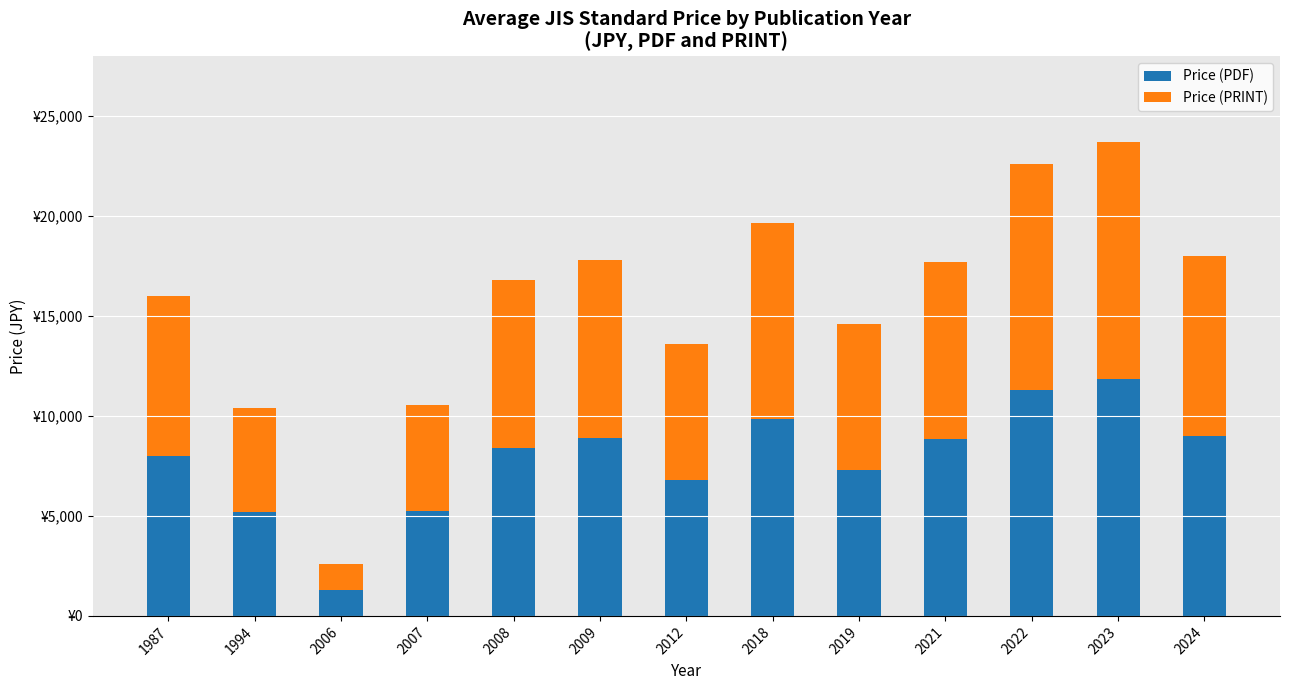

Which series has the widest spread of values?

Price (PDF)